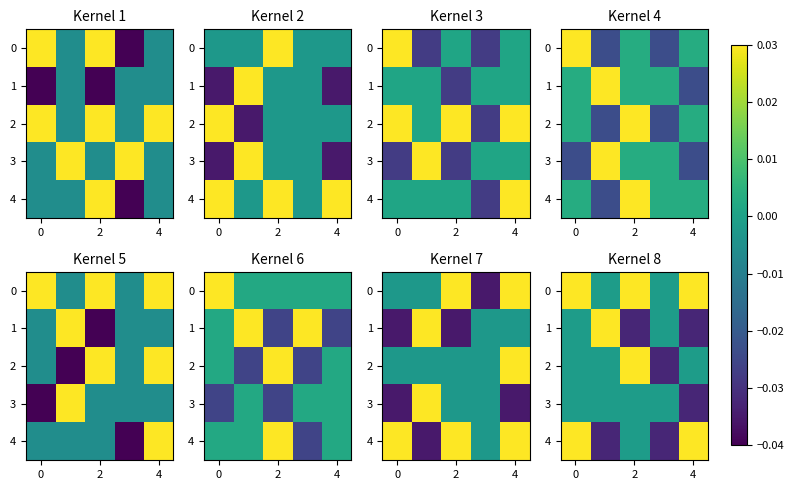

True or false: row_1 has a value of 0.0 at 0.

True